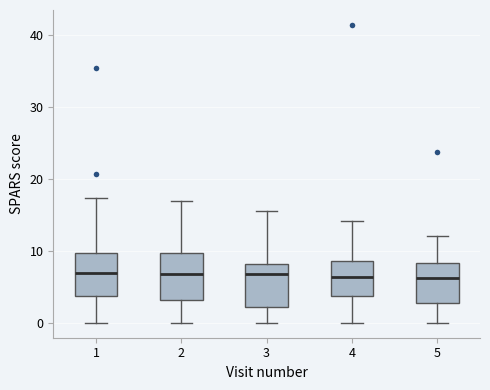

Reading left to right, transcribe this box plot: for each box, give where its median line is, the range the box spans, and where its two whiskers end, as read against the y-axis. The values are not printed on the chart, so give them approximately, as read against the axis.

1: median 7, box 4 to 10, whiskers 0 to 17
2: median 7, box 3 to 10, whiskers 0 to 17
3: median 7, box 2 to 8, whiskers 0 to 15
4: median 6, box 4 to 9, whiskers 0 to 14
5: median 6, box 3 to 8, whiskers 0 to 12